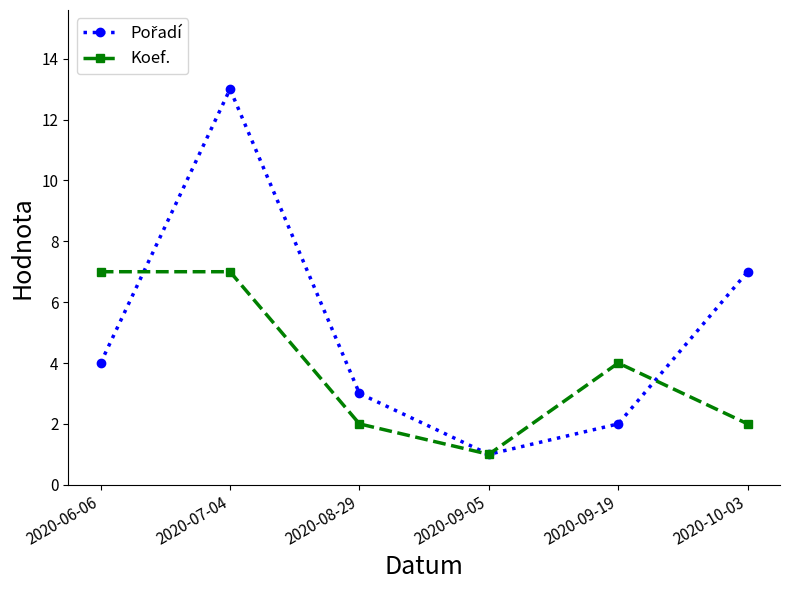

What position from the right is 2020-08-29?

4